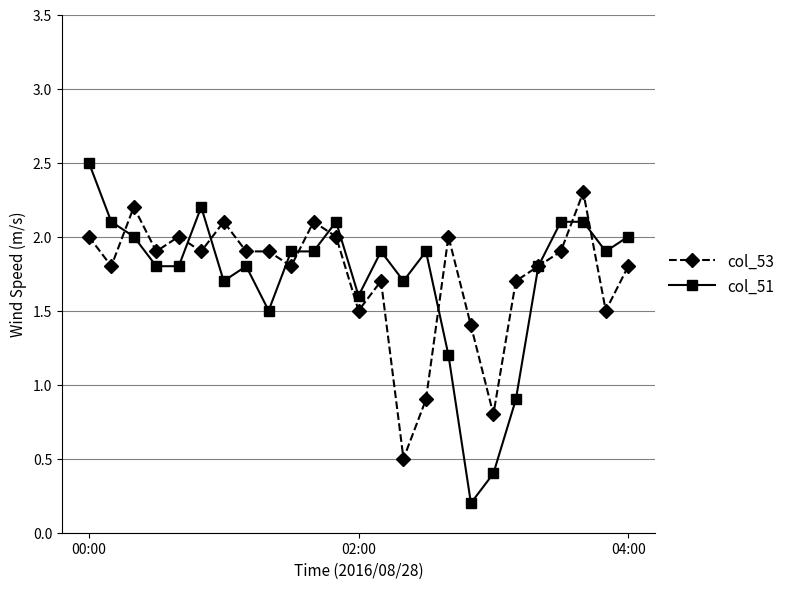

What is the value of the col_51 point at the 25th from the left?

2.0